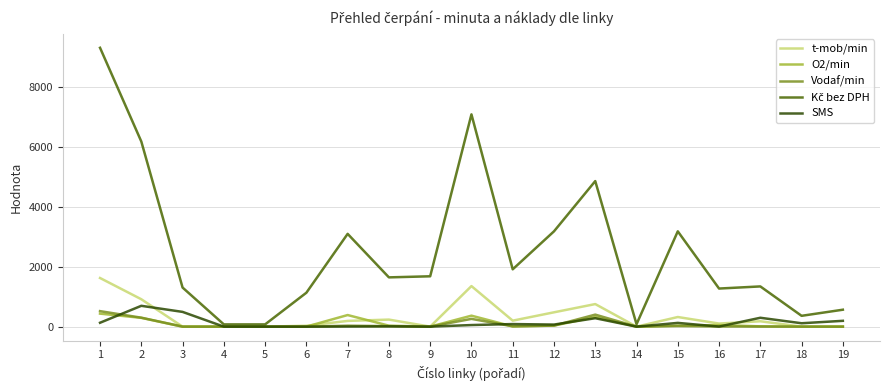

Is the value of O2/min at 7 greater than the value of SMS at 14?

Yes